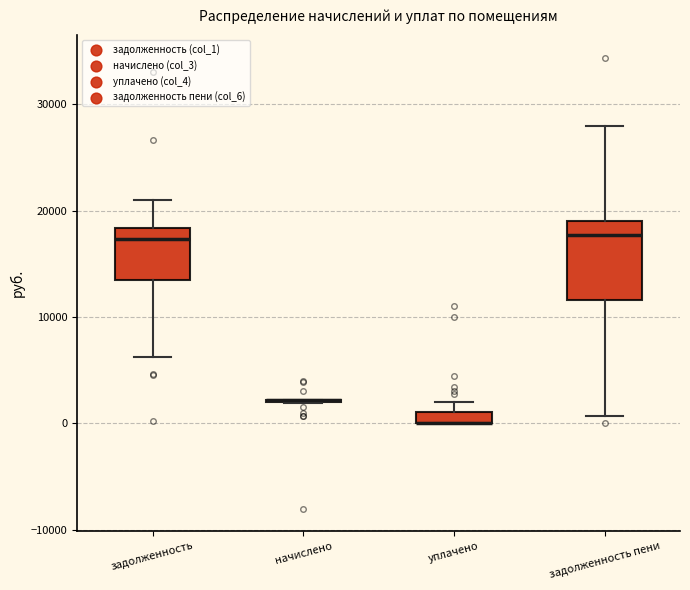

Which box is the tallest, from its lower edge to its upper edge?

задолженность пени